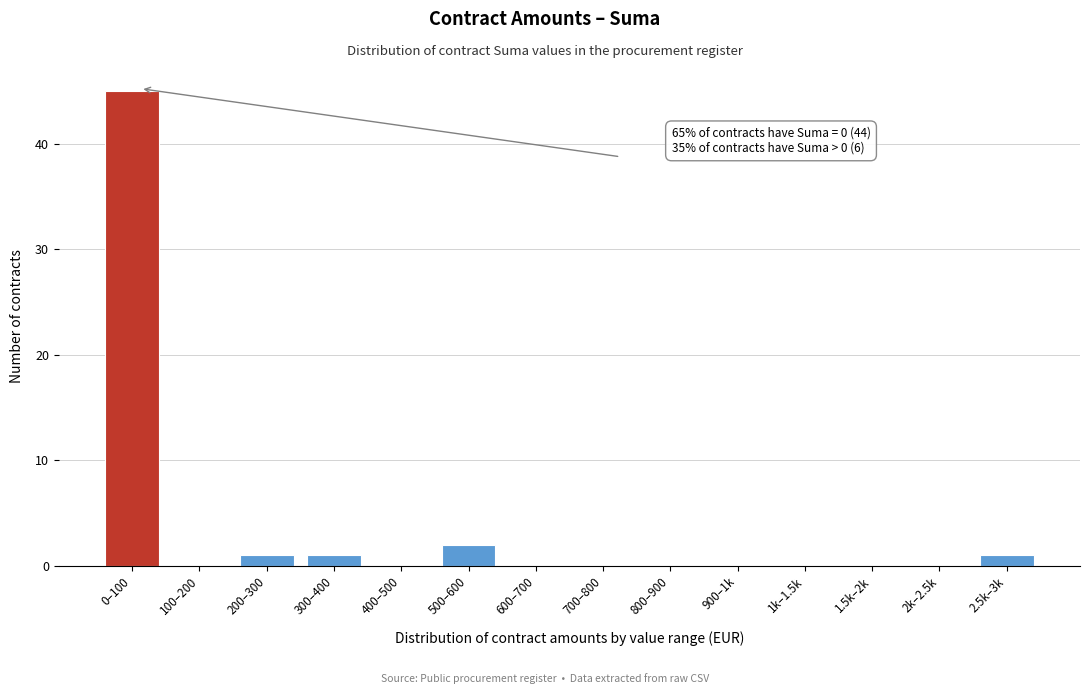

Reading left to right, what are all the values shown in this chart?

0–100=45	100–200=0	200–300=1	300–400=1	400–500=0	500–600=2	600–700=0	700–800=0	800–900=0	900–1k=0	1k–1.5k=0	1.5k–2k=0	2k–2.5k=0	2.5k–3k=1